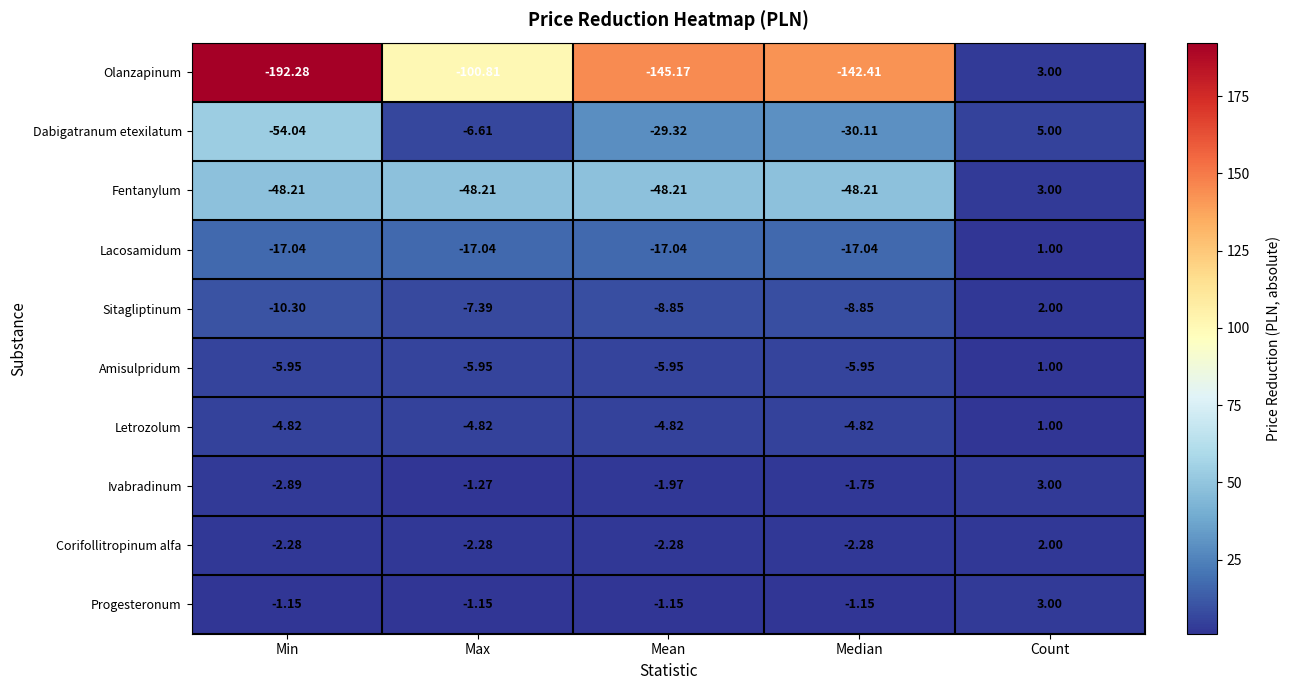

At Mean, list the series in order from largest to smallest.

Progesteronum, Ivabradinum, Corifollitropinum alfa, Letrozolum, Amisulpridum, Sitagliptinum, Lacosamidum, Dabigatranum etexilatum, Fentanylum, Olanzapinum